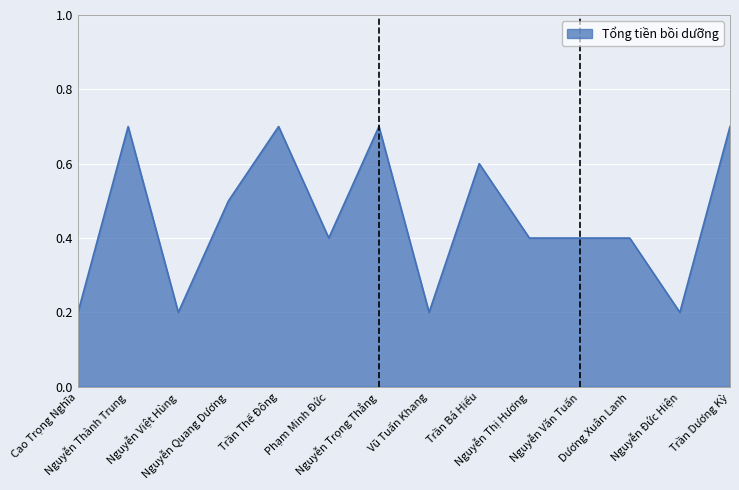

What is the maximum value shown in the chart?

0.7